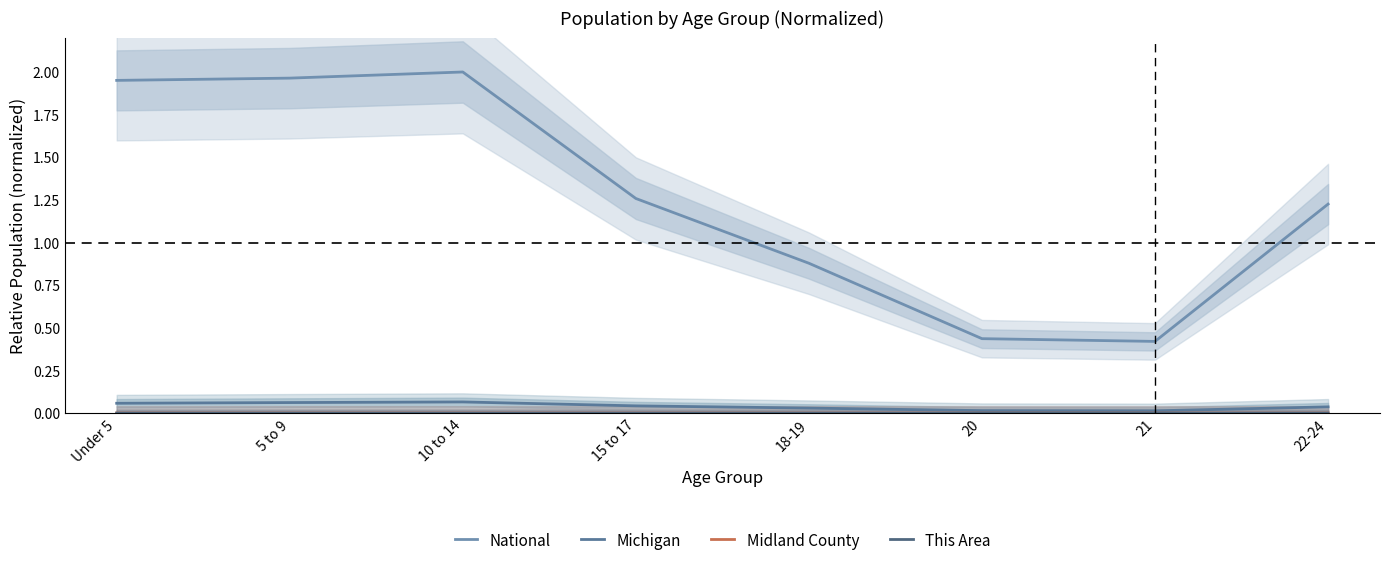

Rank the series at 21 from lowest to highest value.

This Area, Midland County, Michigan, National